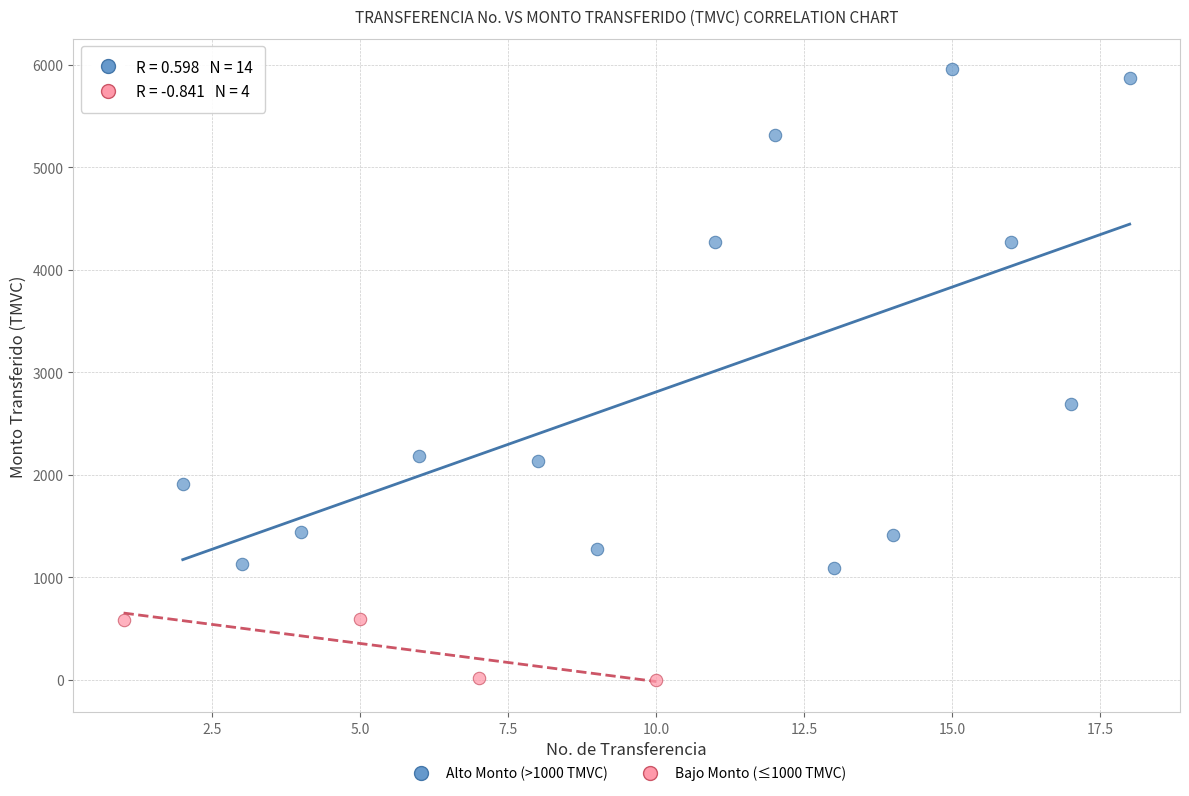

Which series reaches the maximum Y coordinate?

Alto Monto (>1000 TMVC)